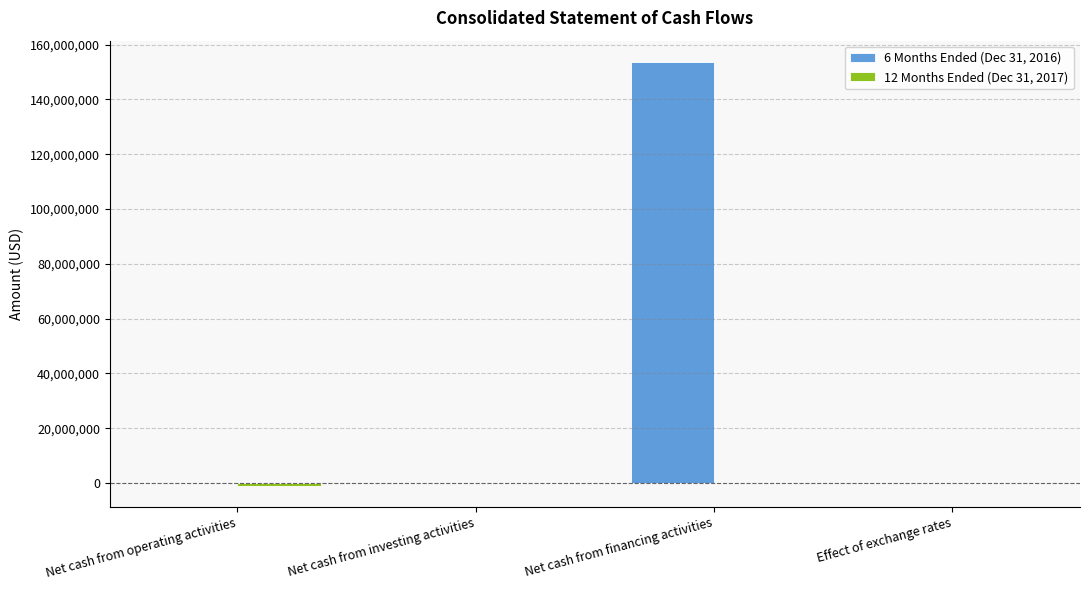

What is the maximum value shown in the chart?

153705125